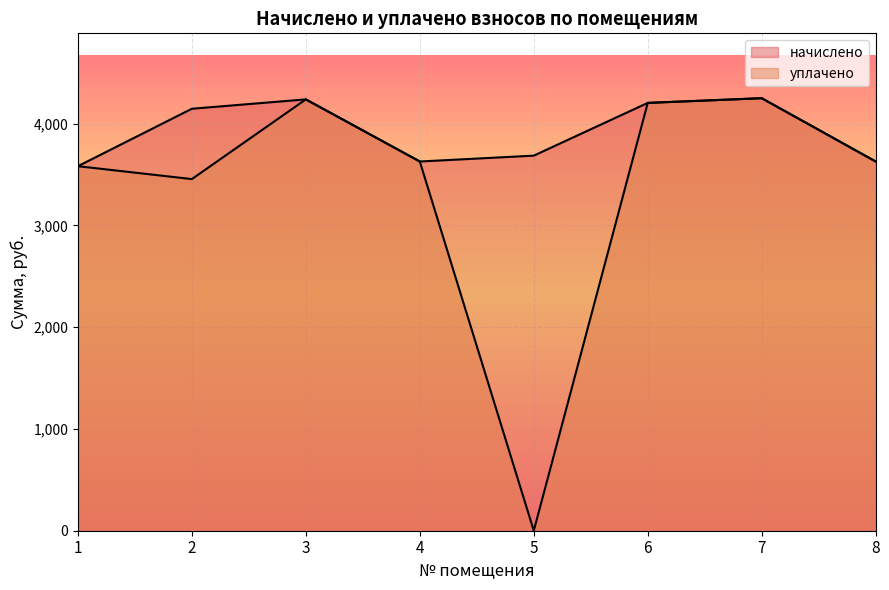

True or false: начислено and уплачено intersect in this chart.

False